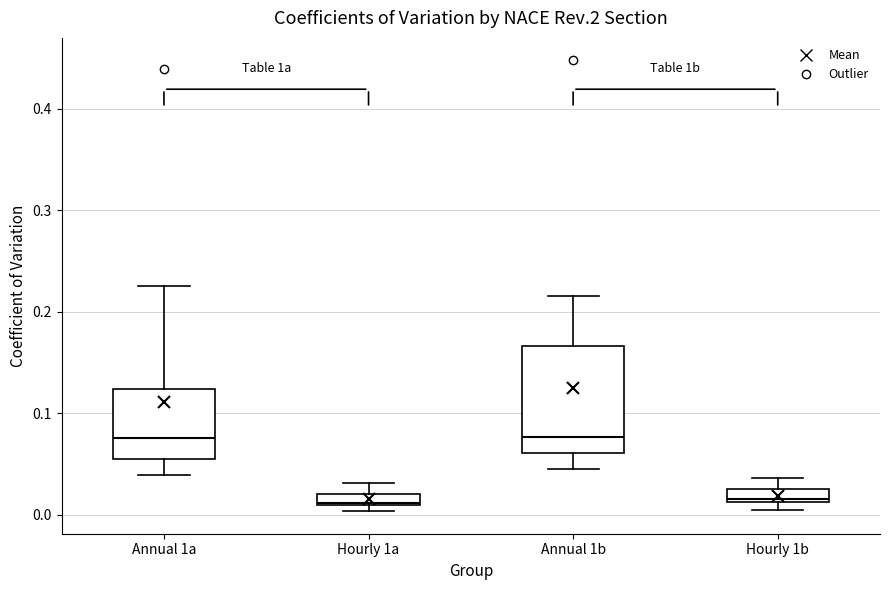

Comparing the boxes themselves (not the whiskers), which one is the tallest?

Annual 1b